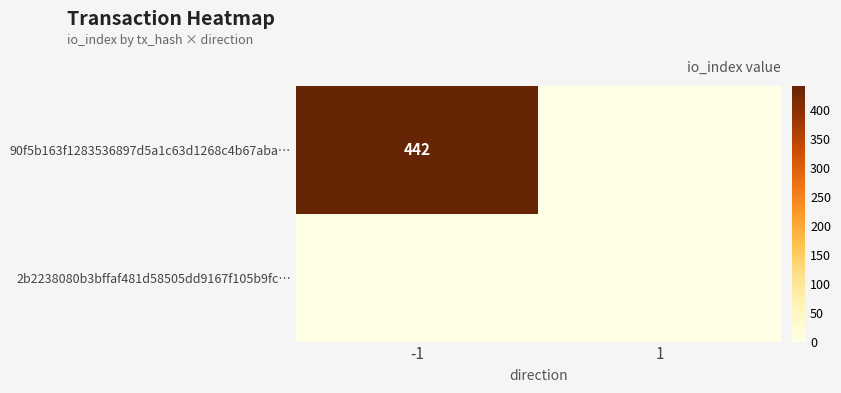

True or false: 90f5b163f1283536897d5a1c63d1268c4b67aba… has a value of 235 at -1.

False